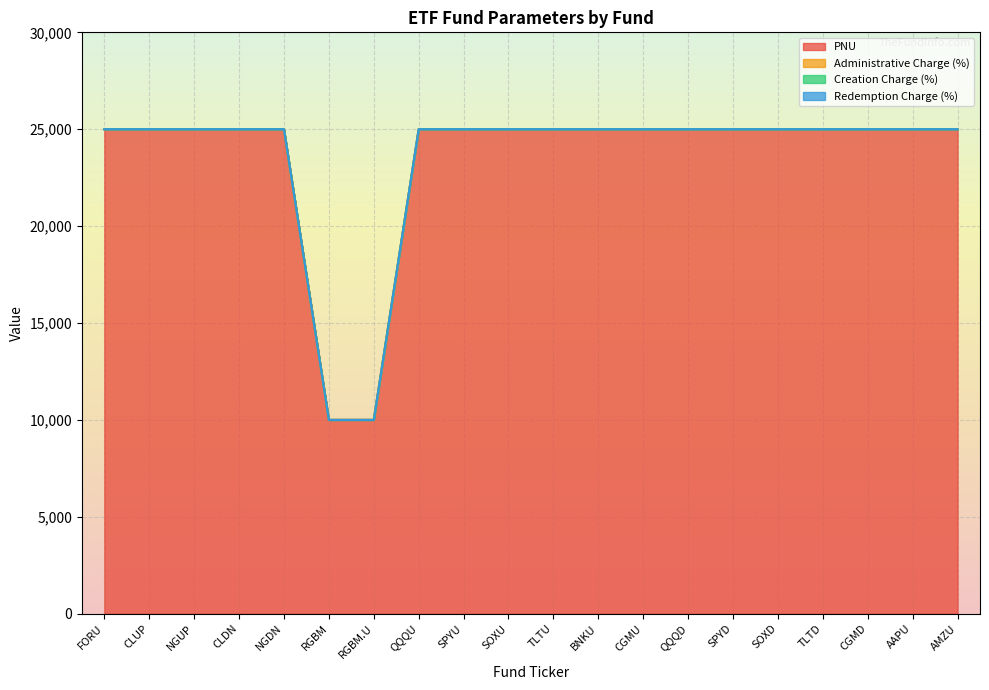

Is it true that Creation Charge (%) equals 0 at RGBM?

True